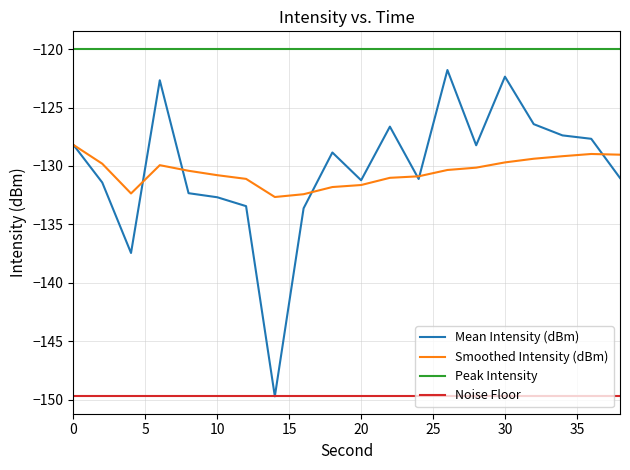

Which series has the largest range (max minus min)?

Mean Intensity (dBm)